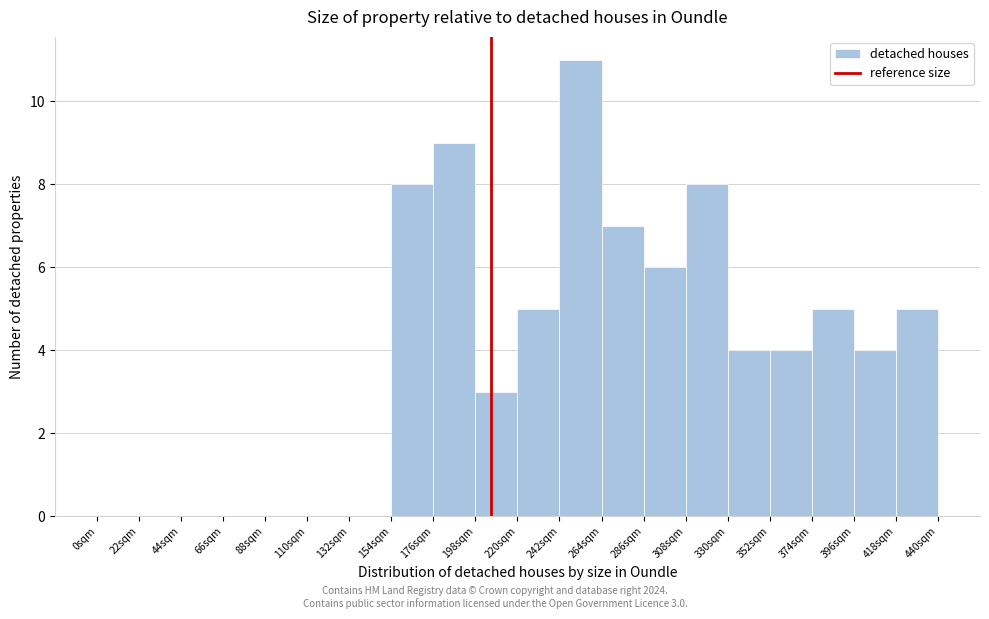

Which range on the x-axis has the tallest bar?

242 to 264